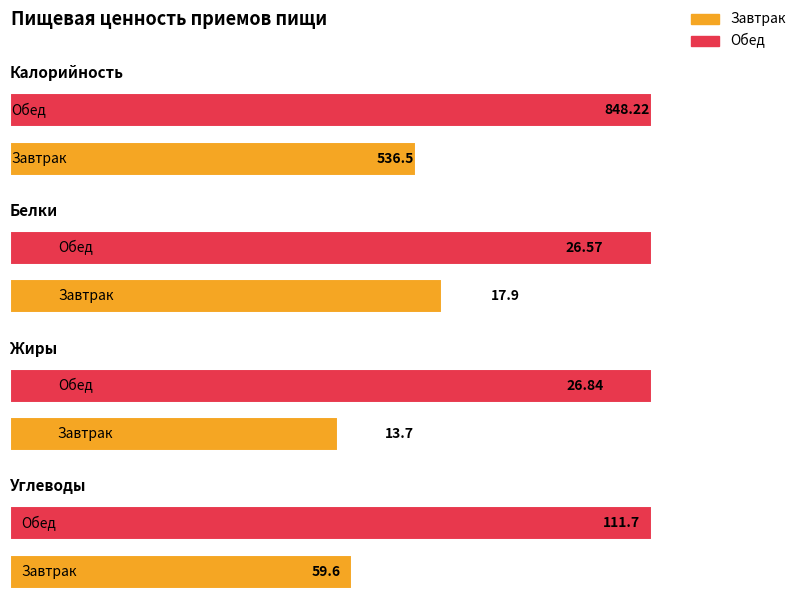

List the labels in order of Белки value, largest first.

Обед, Завтрак